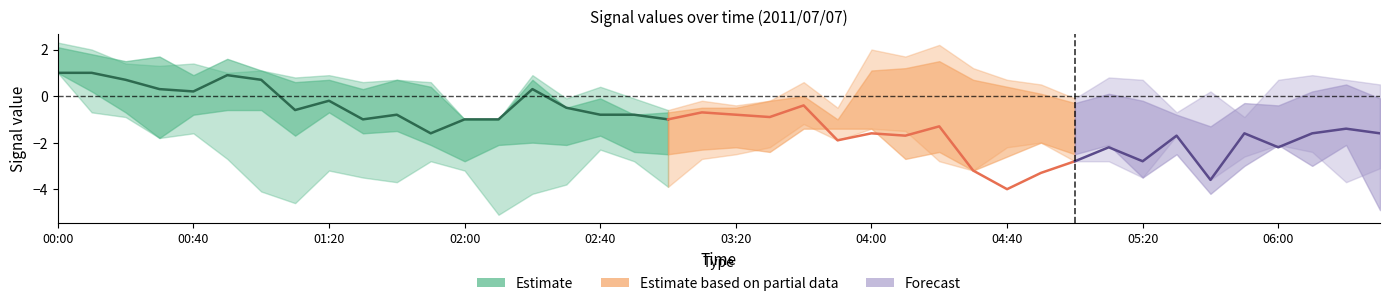

Does the chart have visible grid lines?

No